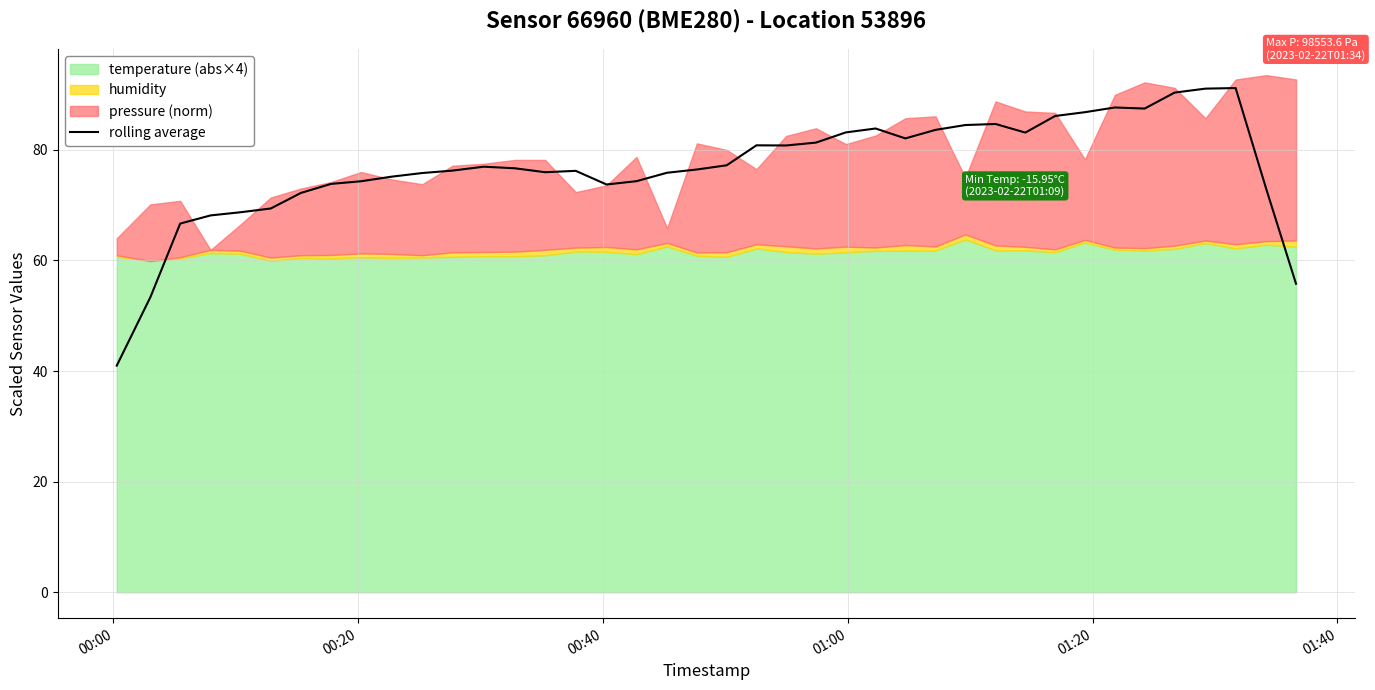

What is the difference between the second highest and second lowest values?

37.7